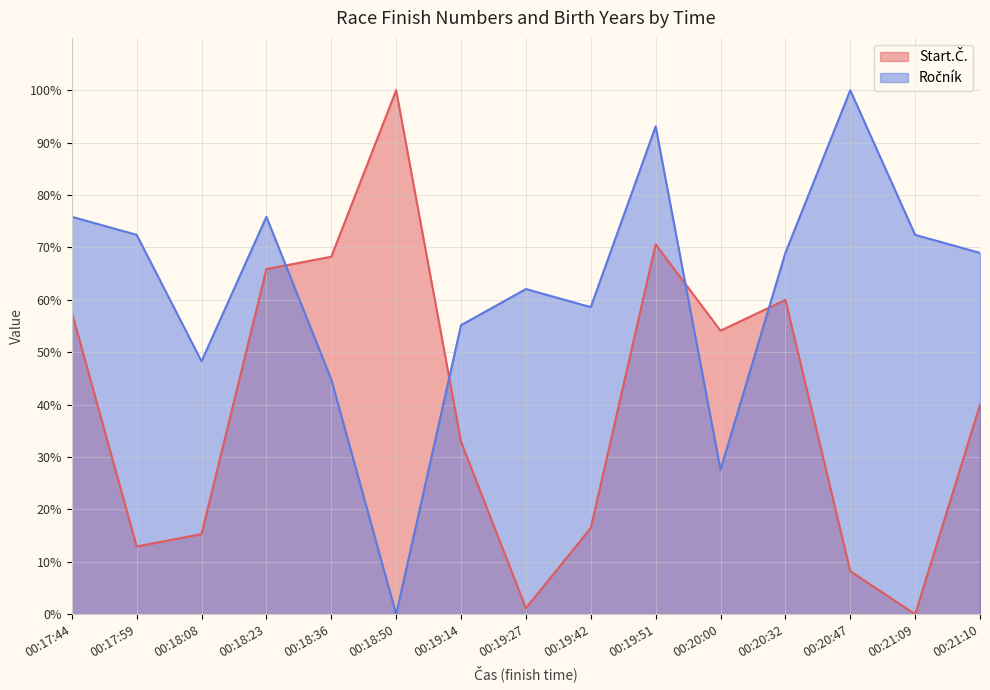

Which series has the largest total across all categories?

Ročník